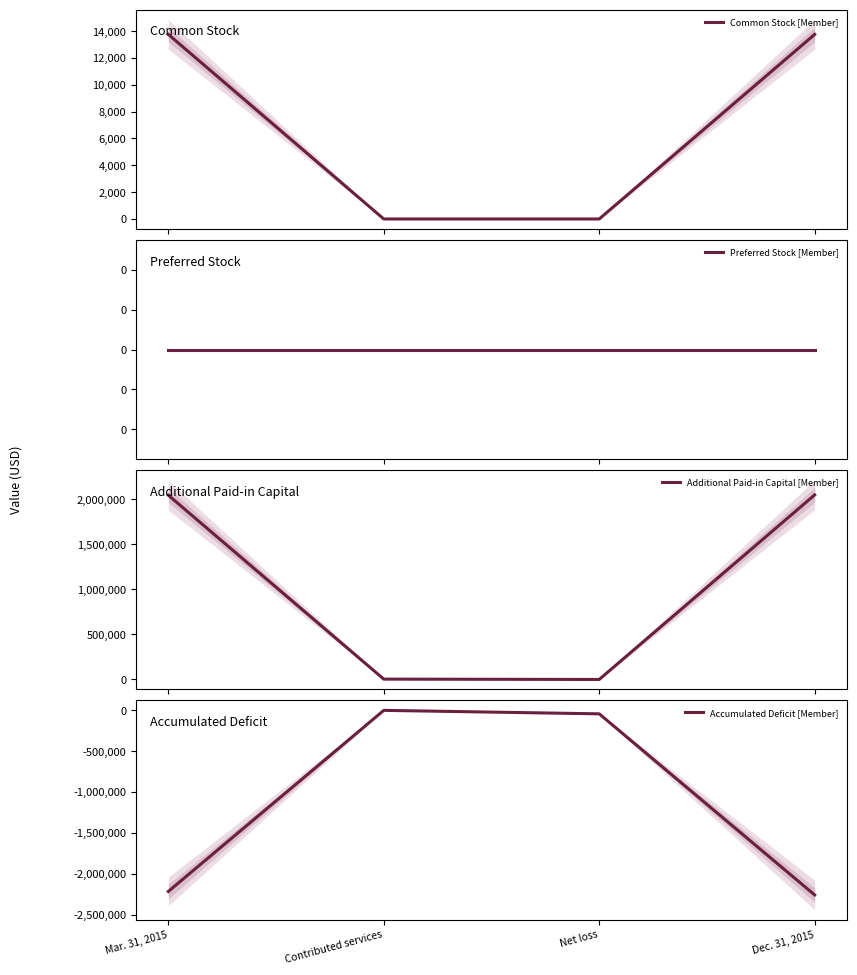

Is this an area chart (filled region under the line)?

No